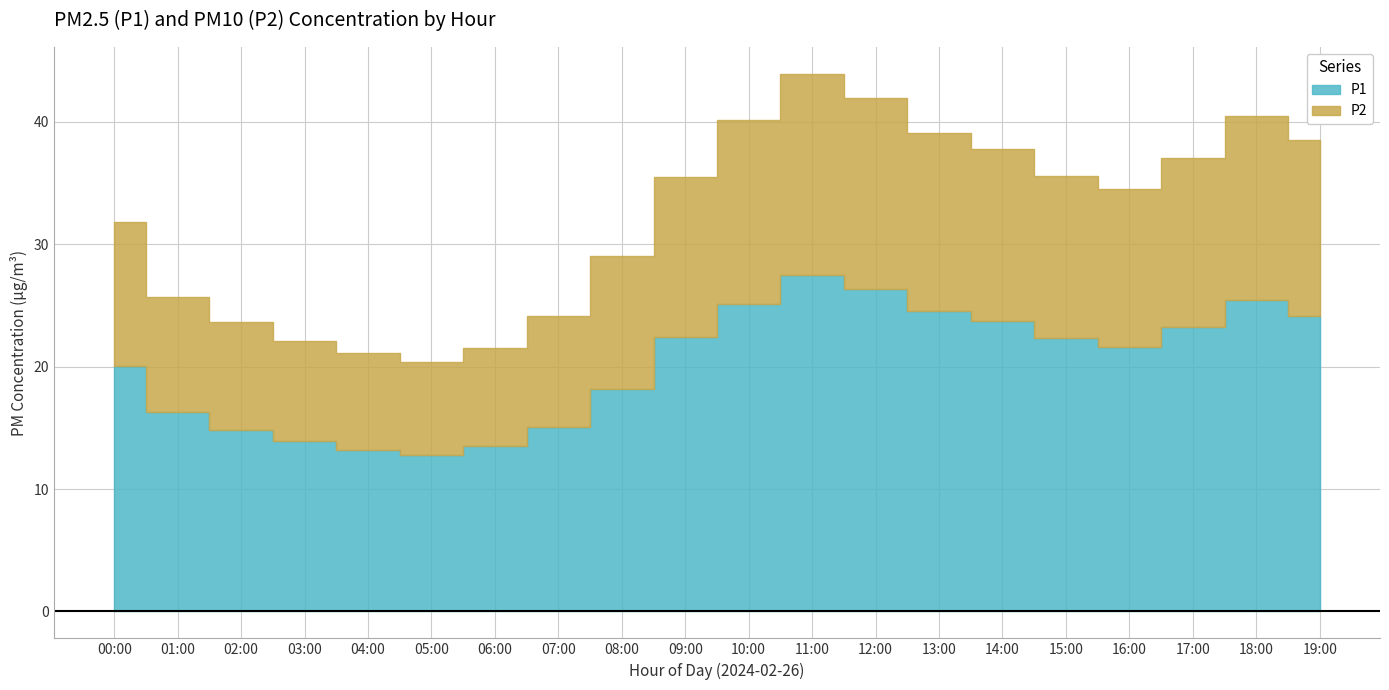

What are all the series names shown in the legend?

P1, P2